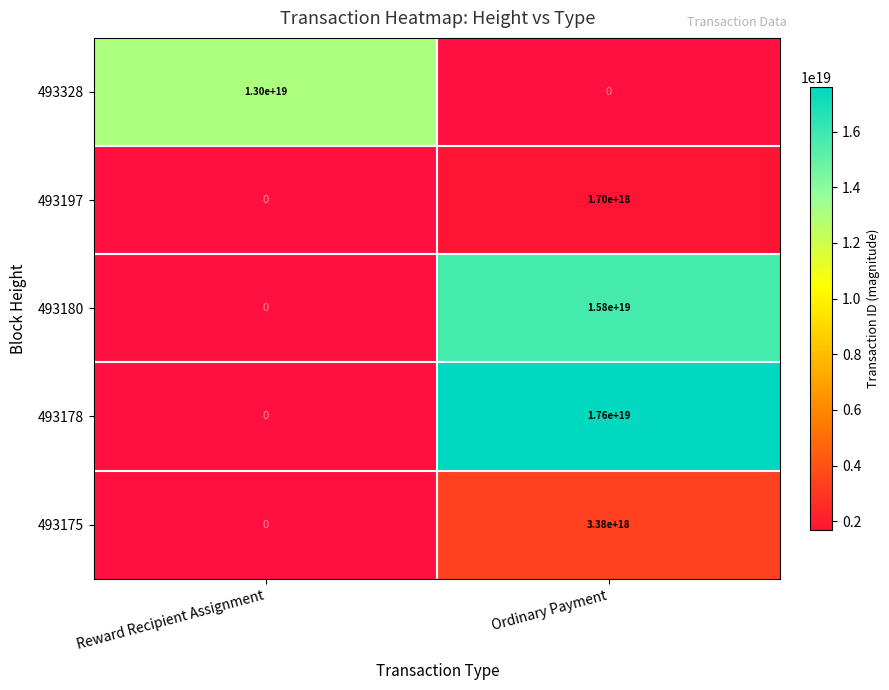

Count the number of categories in the chart.

2